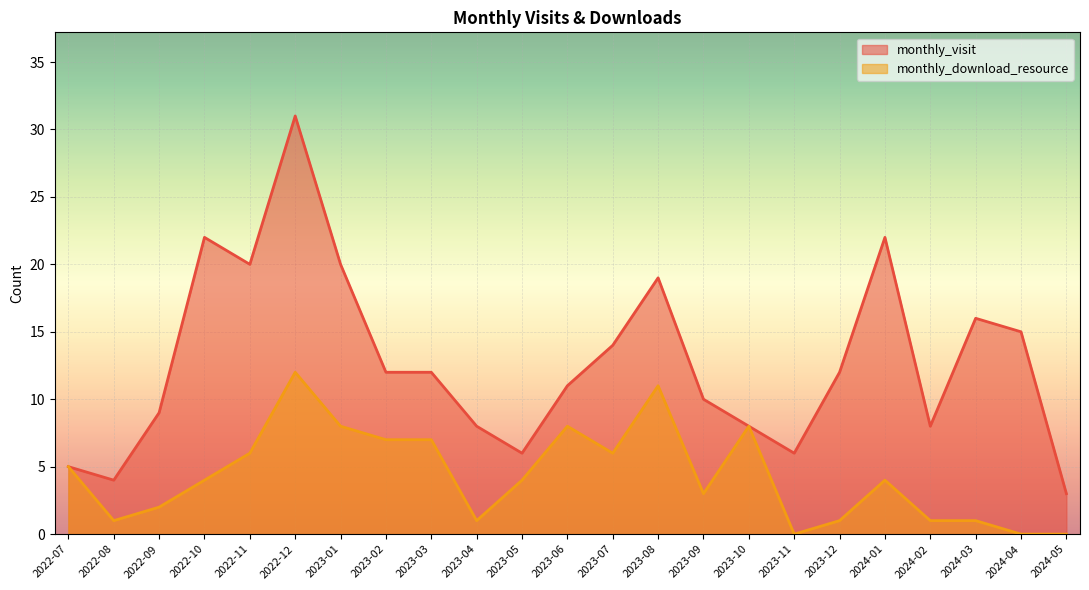

Reading left to right, list all the values displayed in this chart.

monthly_visit: 2022-07=5	2022-08=4	2022-09=9	2022-10=22	2022-11=20	2022-12=31	2023-01=20	2023-02=12	2023-03=12	2023-04=8	2023-05=6	2023-06=11	2023-07=14	2023-08=19	2023-09=10	2023-10=8	2023-11=6	2023-12=12	2024-01=22	2024-02=8	2024-03=16	2024-04=15	2024-05=3
monthly_download_resource: 2022-07=5	2022-08=1	2022-09=2	2022-10=4	2022-11=6	2022-12=12	2023-01=8	2023-02=7	2023-03=7	2023-04=1	2023-05=4	2023-06=8	2023-07=6	2023-08=11	2023-09=3	2023-10=8	2023-11=0	2023-12=1	2024-01=4	2024-02=1	2024-03=1	2024-04=0	2024-05=0